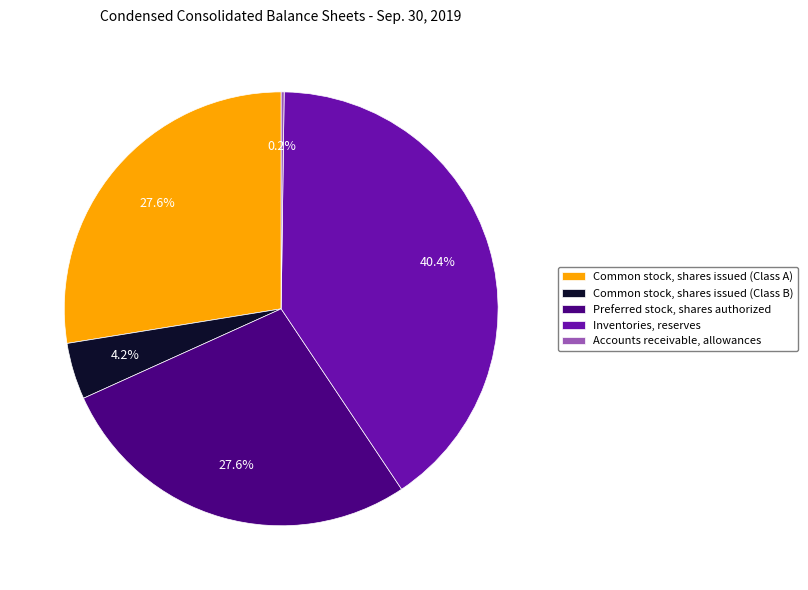

Does Common stock, shares issued (Class A) represent more than half of the total?

No